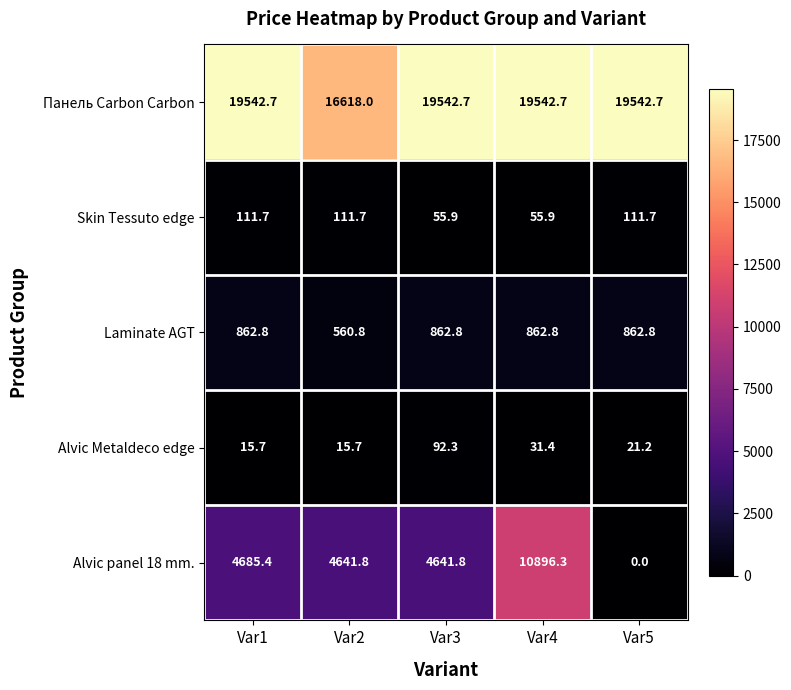

What is the difference between the maximum and minimum values in the Laminate AGT series?

302.0